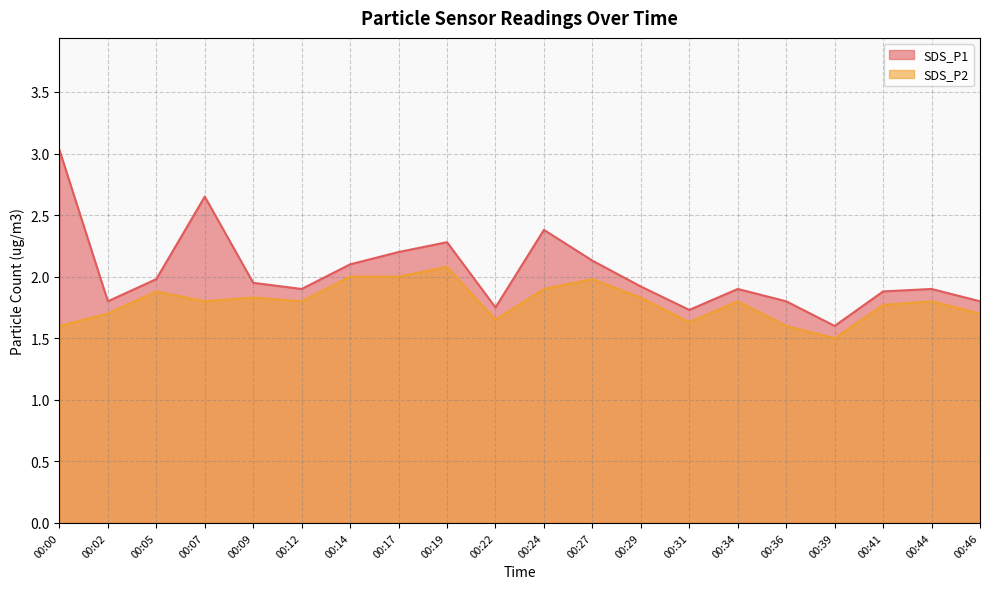

How many lines are shown in the chart?

2